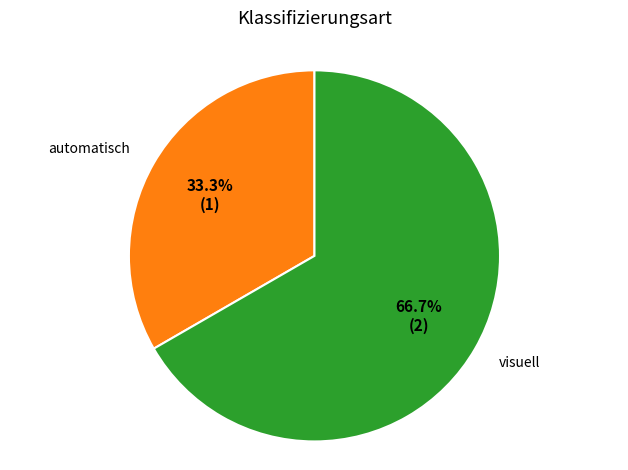

Is there any slice that represents more than half of the pie?

Yes